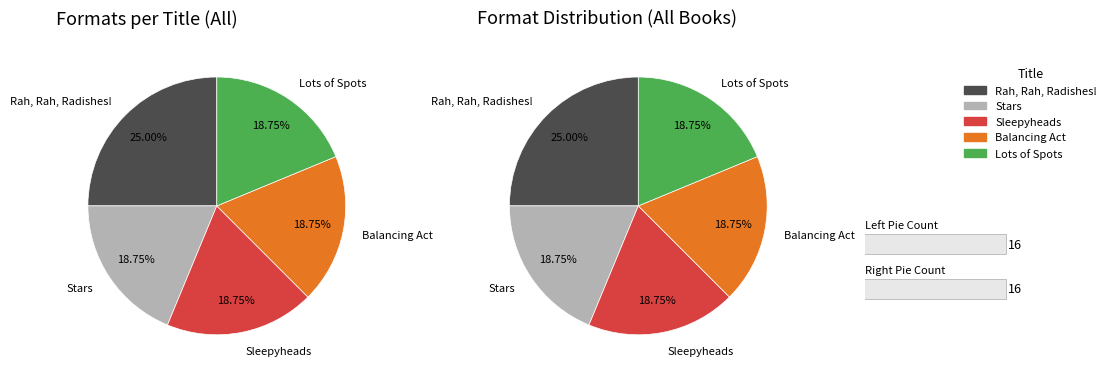

To the nearest percent, what percentage of the pie is Sleepyheads?

19%